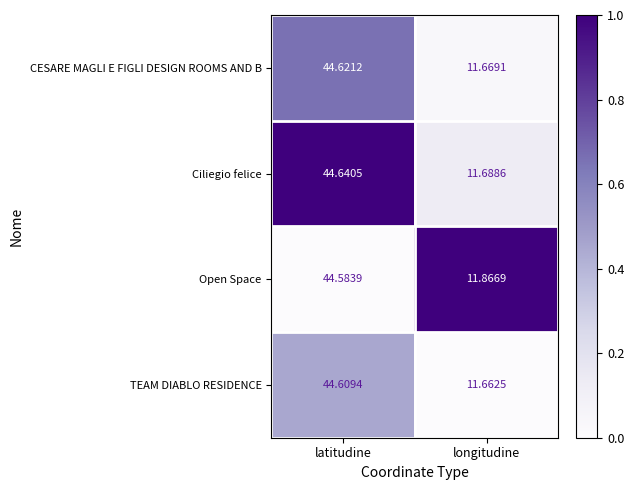

Where is TEAM DIABLO RESIDENCE nearest to the value 28?

longitudine